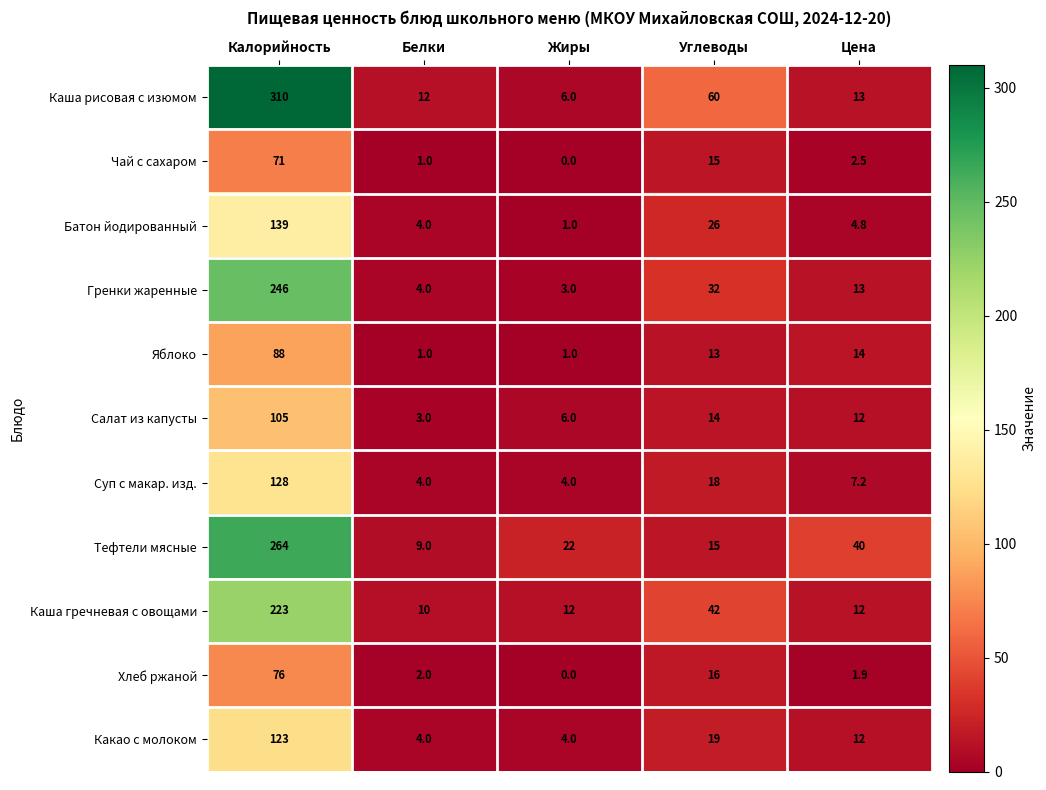

What is the greatest value displayed?

310.0